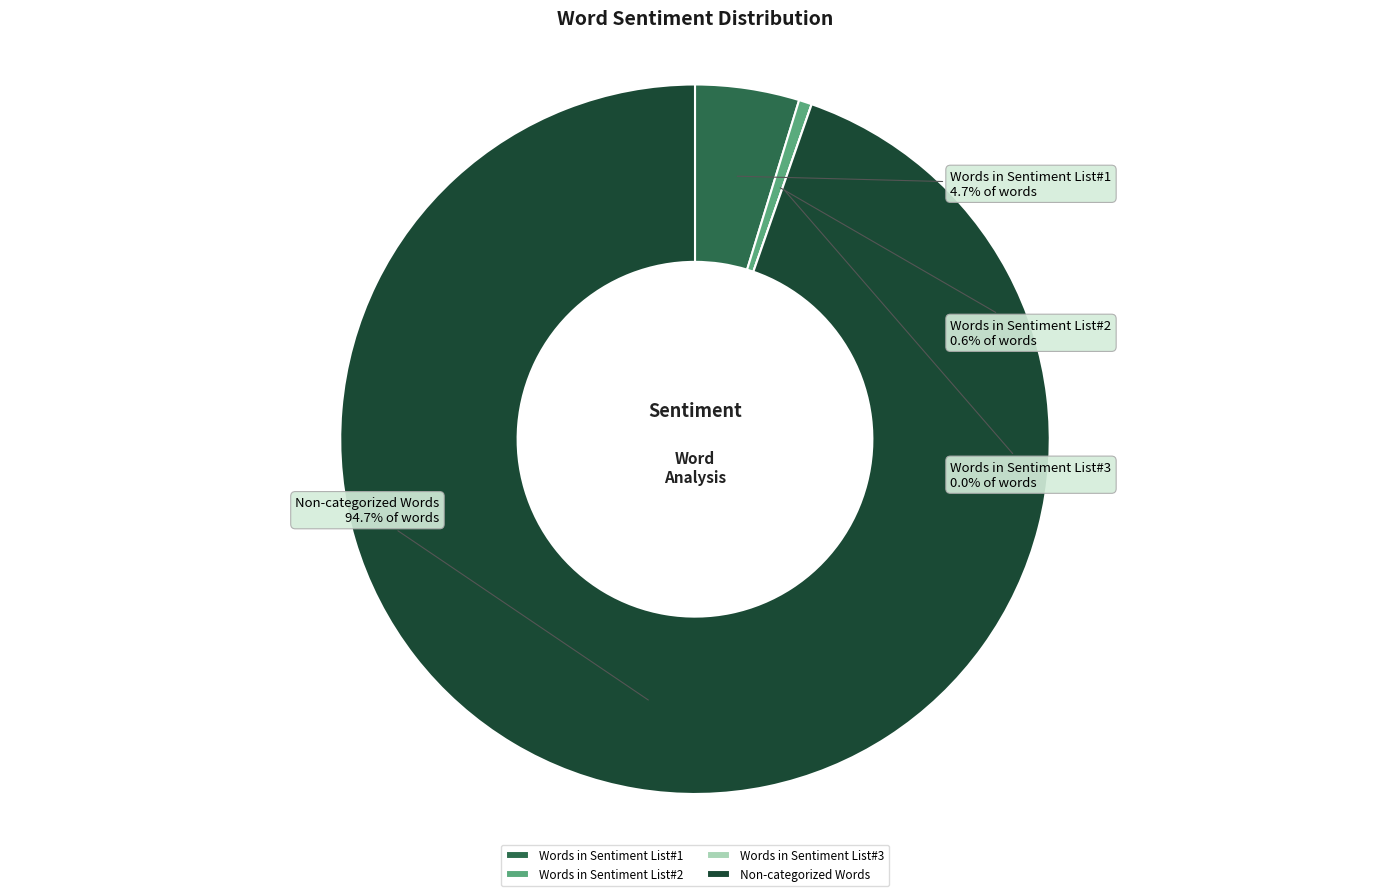

Combined, do Words in Sentiment List#3 and Words in Sentiment List#1 account for over 50%?

No